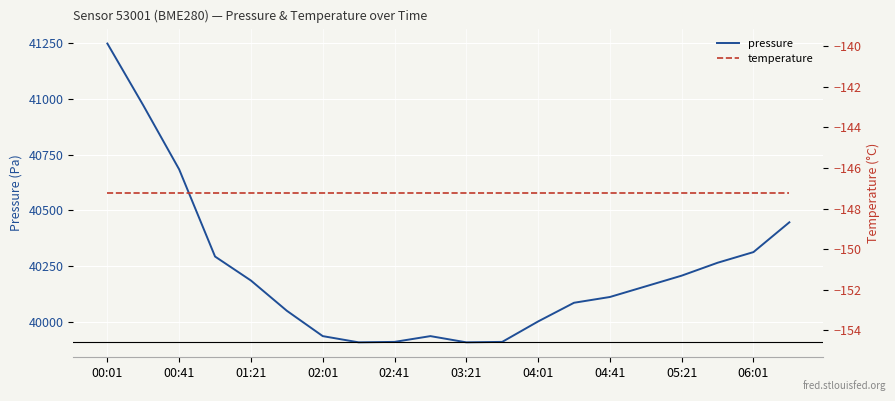

Which category has the highest value in the pressure series?

00:01